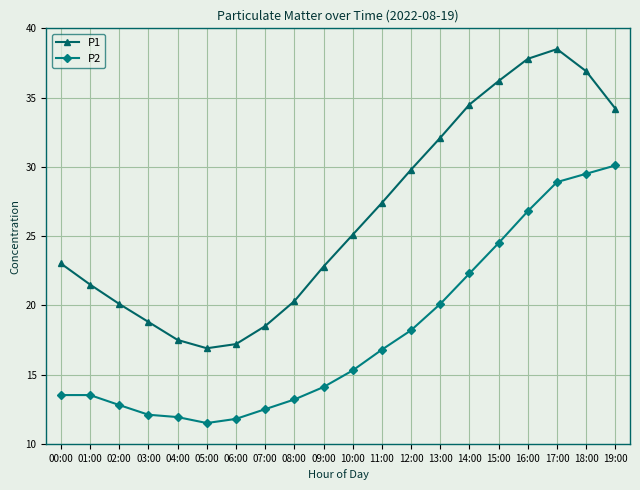

What are all the series names shown in the legend?

P1, P2